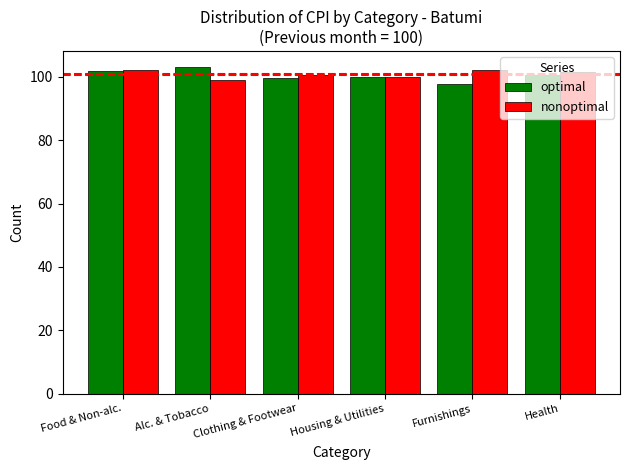

At Furnishings, list the series in order from largest to smallest.

nonoptimal, optimal